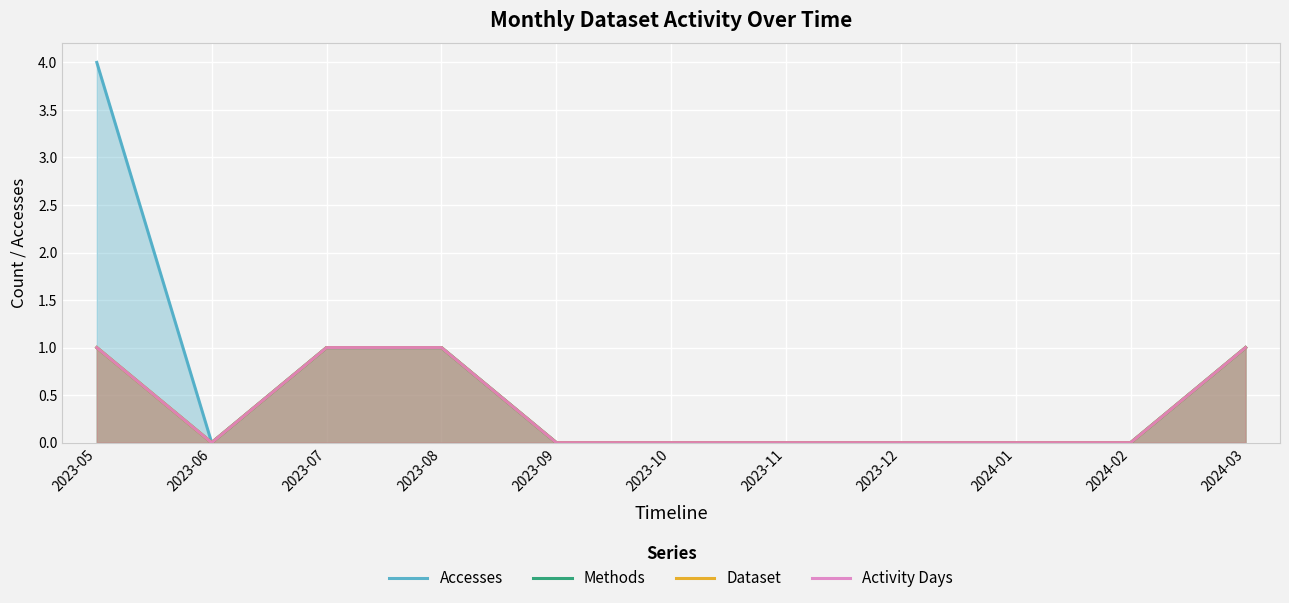

The Dataset series shows 1 at 2023-11. True or false?

False